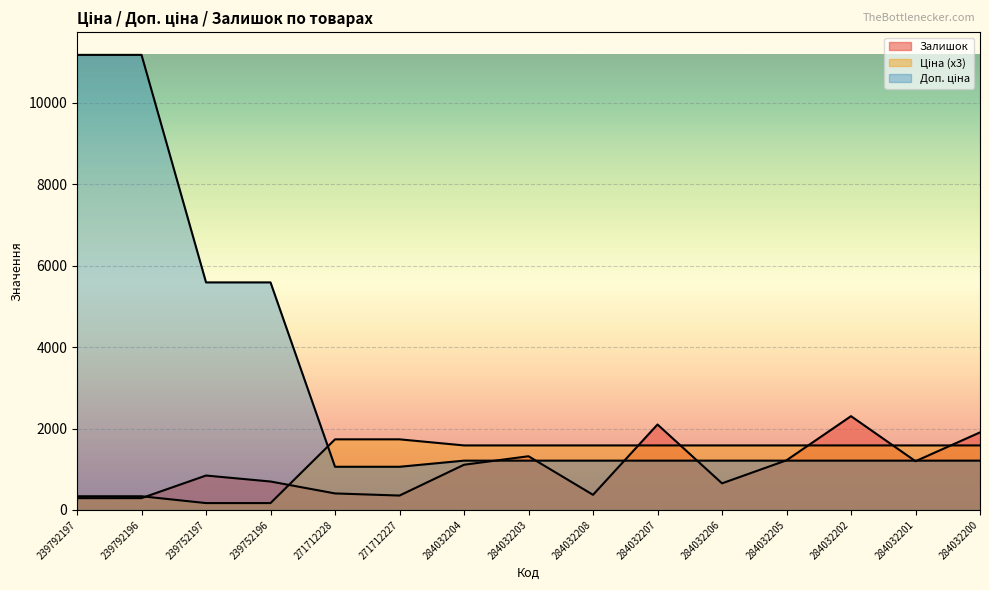

What is the maximum value for Залишок?

2304.0